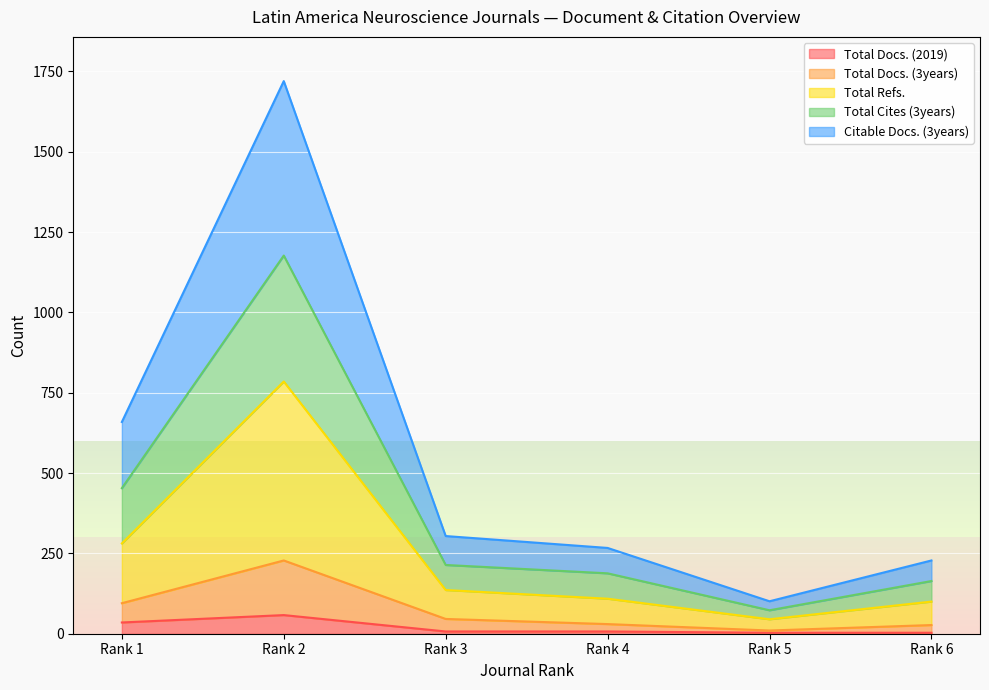

True or false: Citable Docs. (3years) has a value of 299 at Rank 2.

False